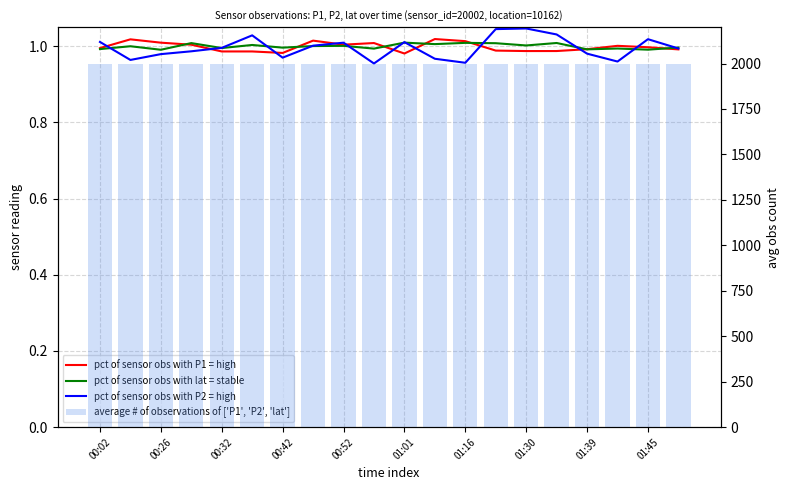

Where is pct of sensor obs with P1 = high nearest to the value 0?

01:01